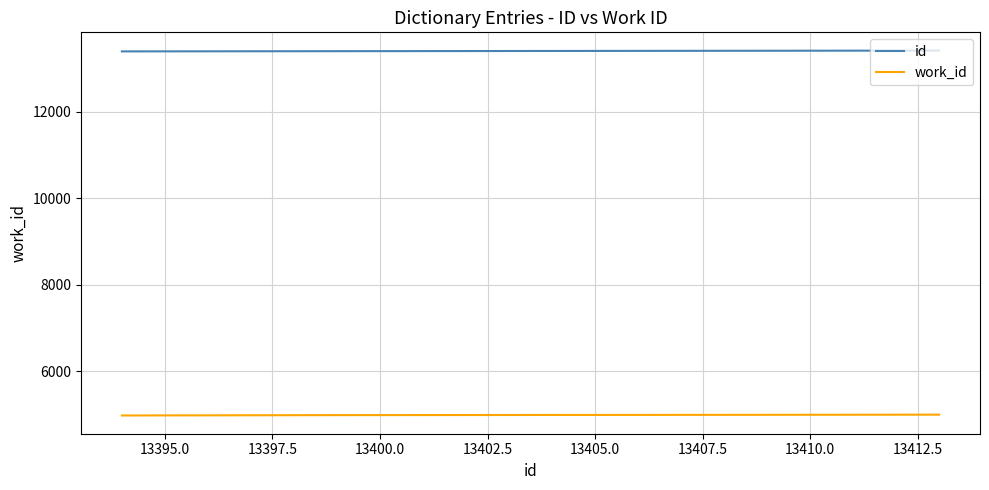

What is the smallest value displayed?

4976